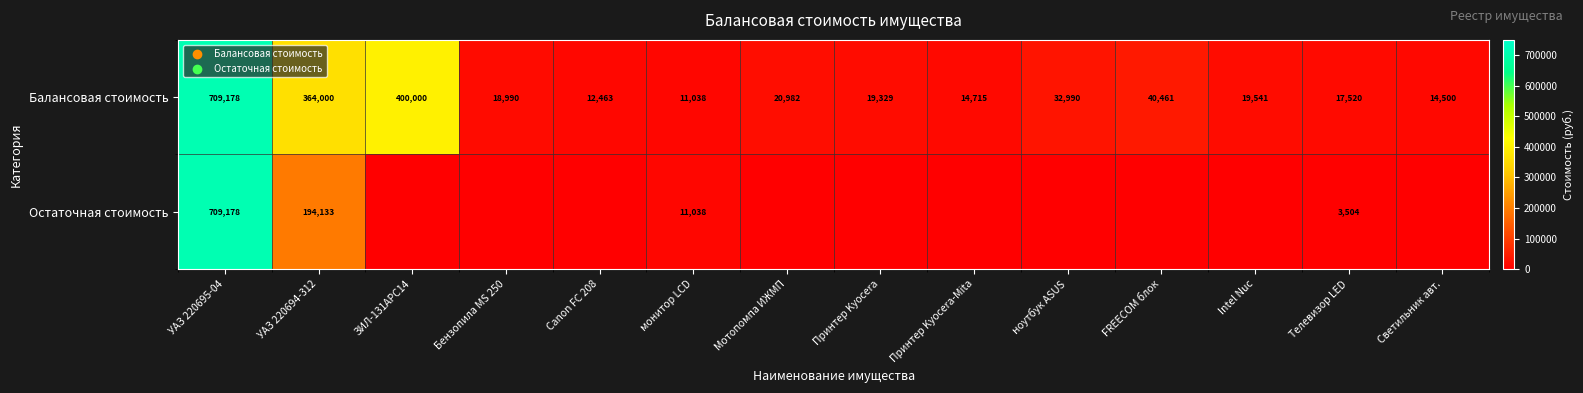

At which category is the sum across all series the highest?

УАЗ 220695-04